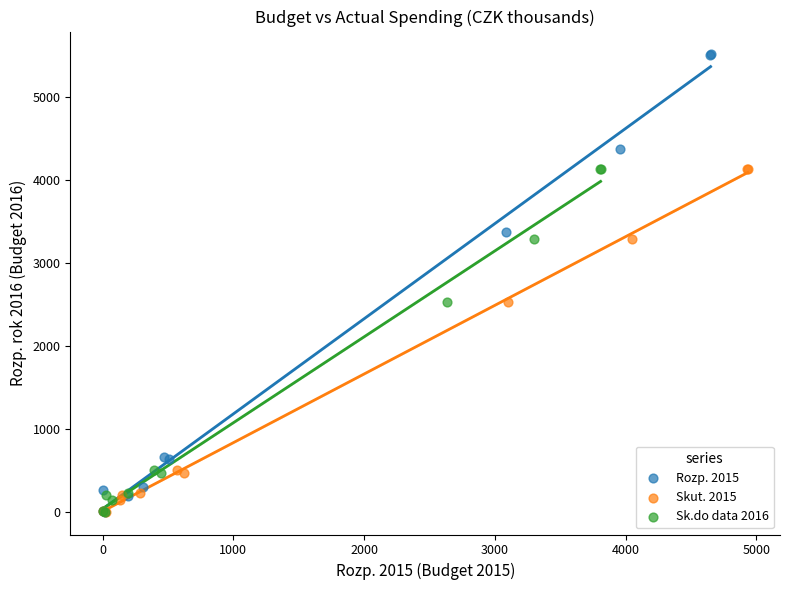

What are all the series names shown in the legend?

Rozp. 2015, Skut. 2015, Sk.do data 2016